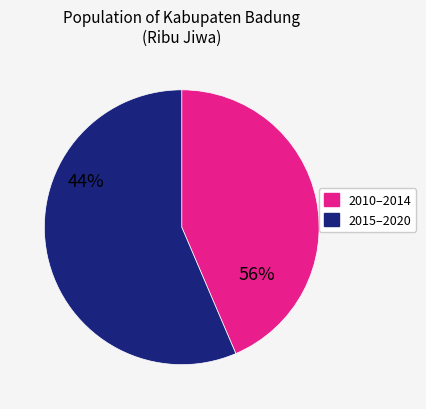

Does any single category account for the majority?

Yes